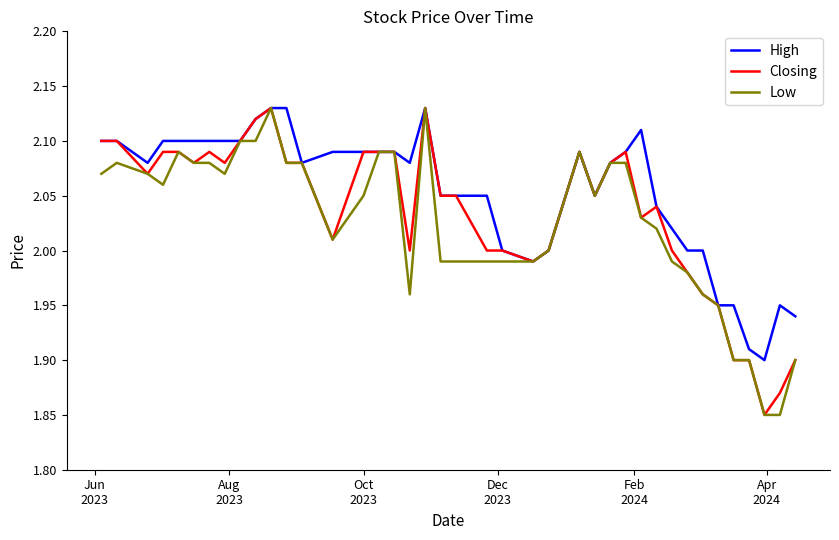

How many lines are shown in the chart?

3